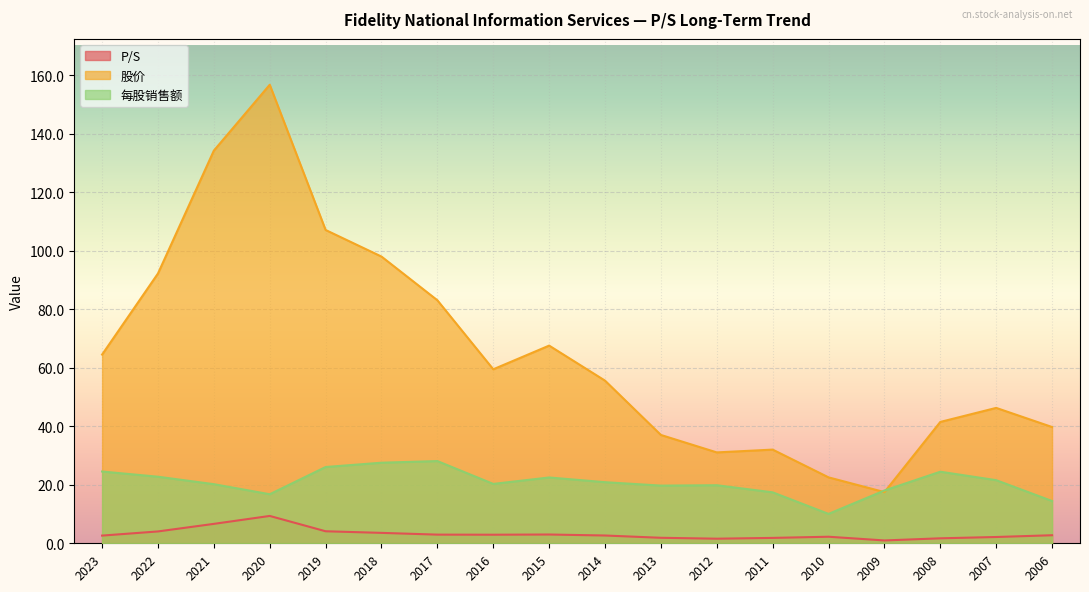

At 2019, list the series in order from smallest to largest.

P/S, 每股销售额, 股价